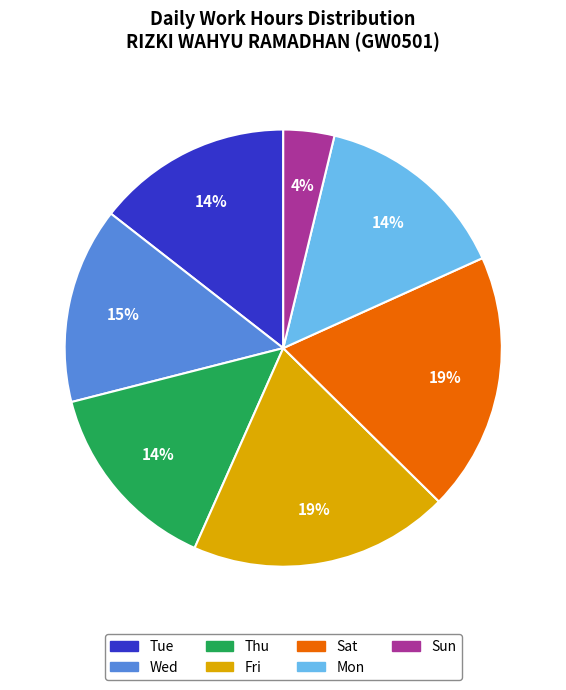

To the nearest percent, what is the difference between the largest and smallest slice percentages?

15%